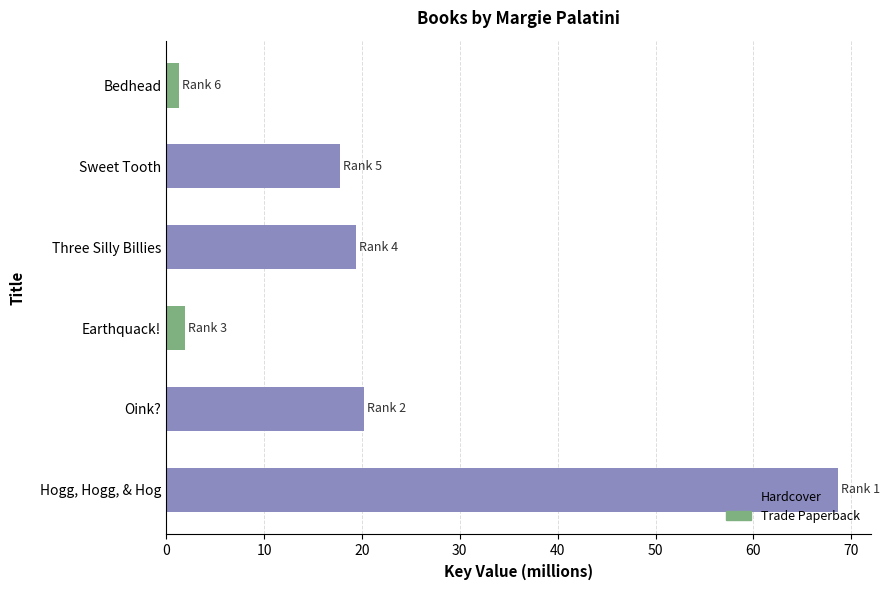

Between Sweet Tooth and Hogg, Hogg, & Hog, which is larger?

Hogg, Hogg, & Hog